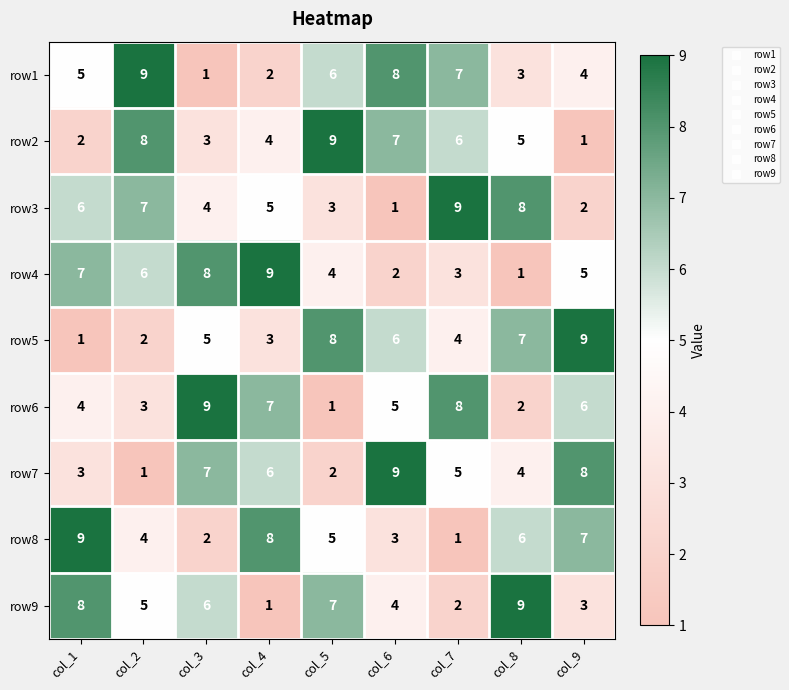

List the labels in order of row5 value, smallest first.

col_1, col_2, col_4, col_7, col_3, col_6, col_8, col_5, col_9